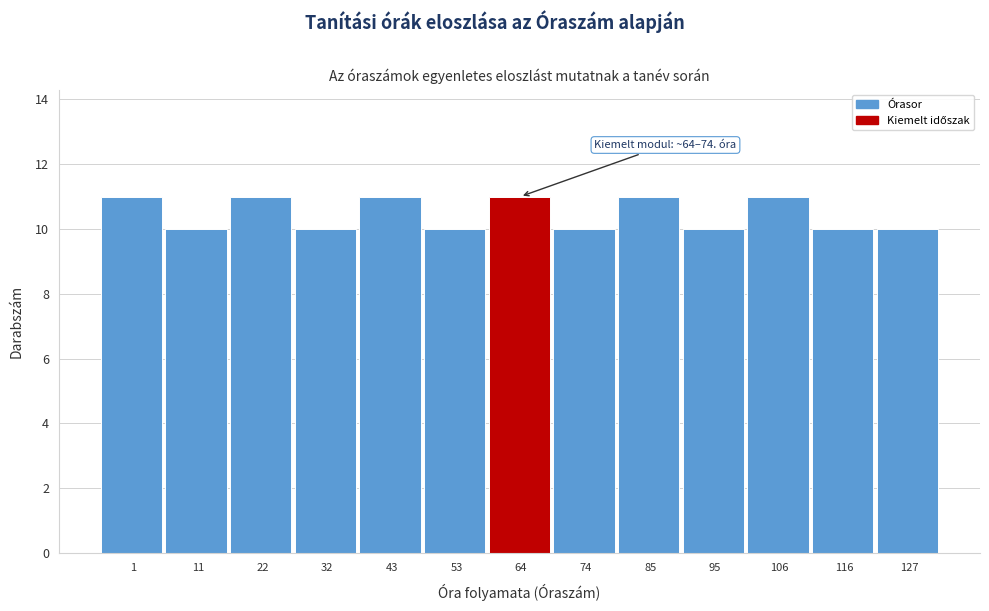

Reading left to right, transcribe all the data shown in this chart.

1=11	11=10	22=11	32=10	43=11	53=10	64=11	74=10	85=11	95=10	106=11	116=10	127=10